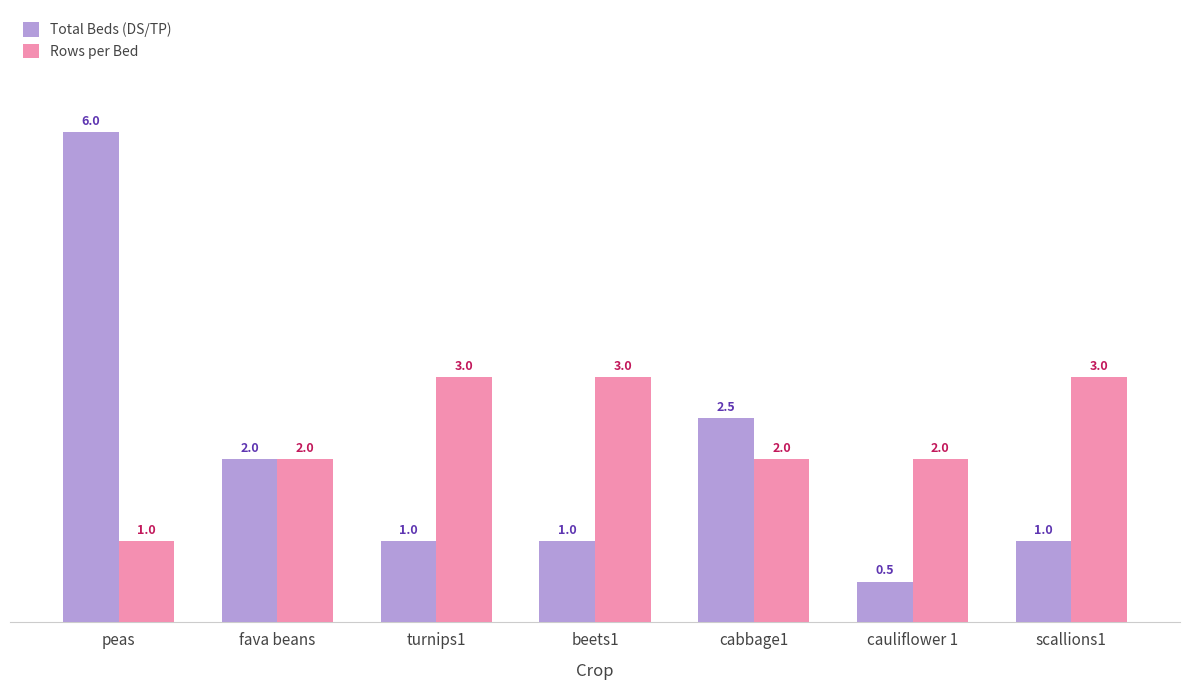

Is it true that Total Beds (DS/TP) equals 0.5 at cabbage1?

False